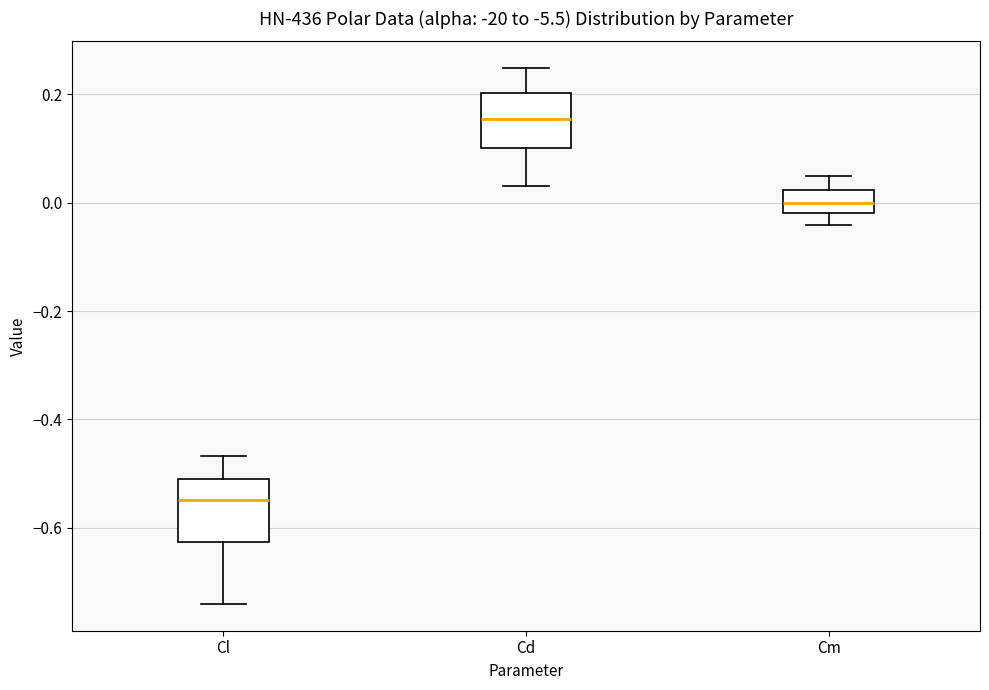

Which box's median line is the lowest?

Cl